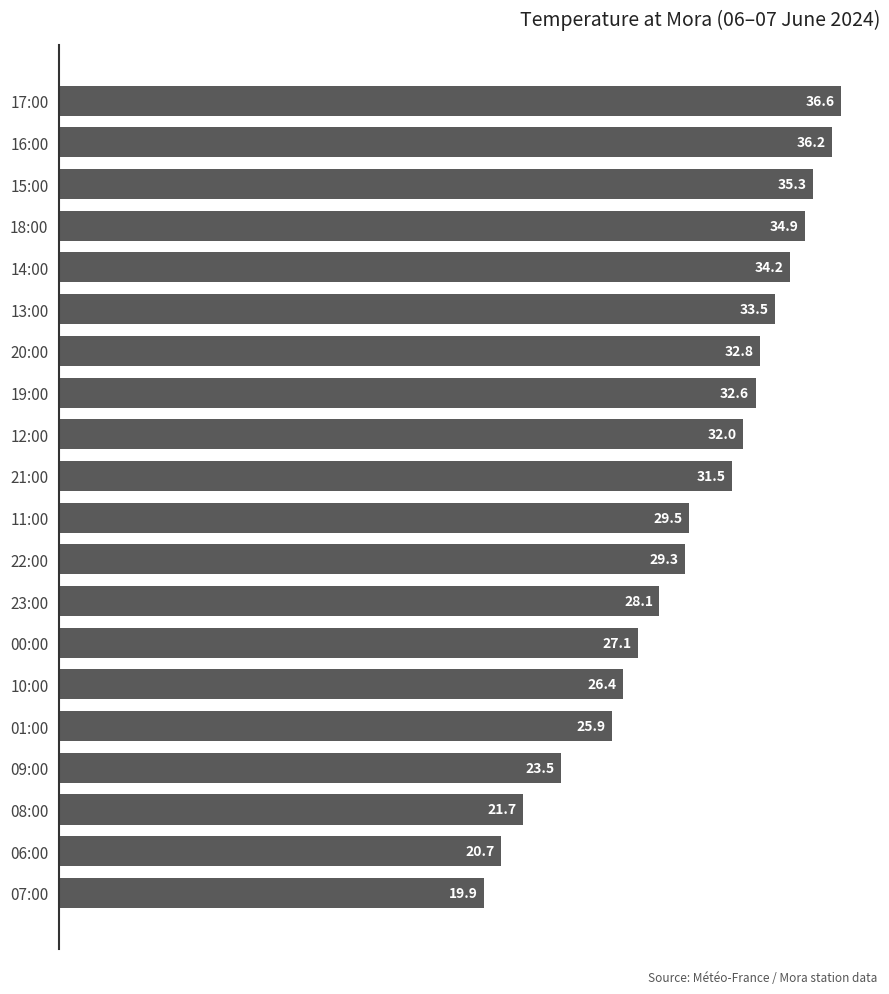

Reading top to bottom, list all the values displayed in this chart.

17:00=36.6	16:00=36.2	15:00=35.3	18:00=34.9	14:00=34.2	13:00=33.5	20:00=32.8	19:00=32.6	12:00=32.0	21:00=31.5	11:00=29.5	22:00=29.3	23:00=28.1	00:00=27.1	10:00=26.4	01:00=25.9	09:00=23.5	08:00=21.7	06:00=20.7	07:00=19.9